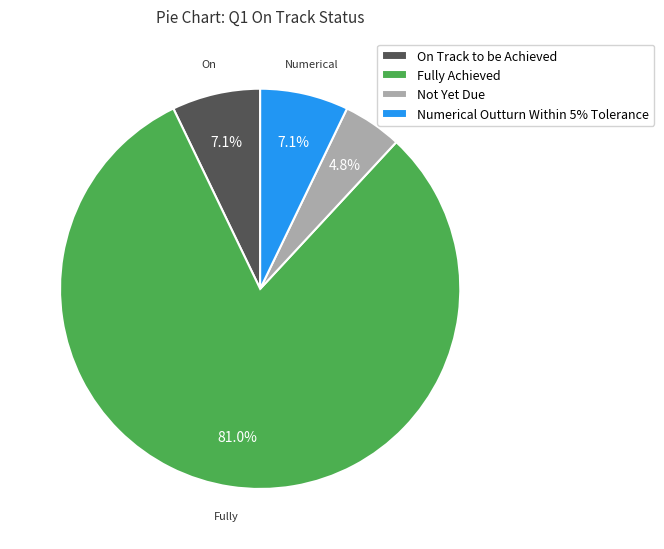

To the nearest percent, what portion does On Track to be Achieved represent?

7%